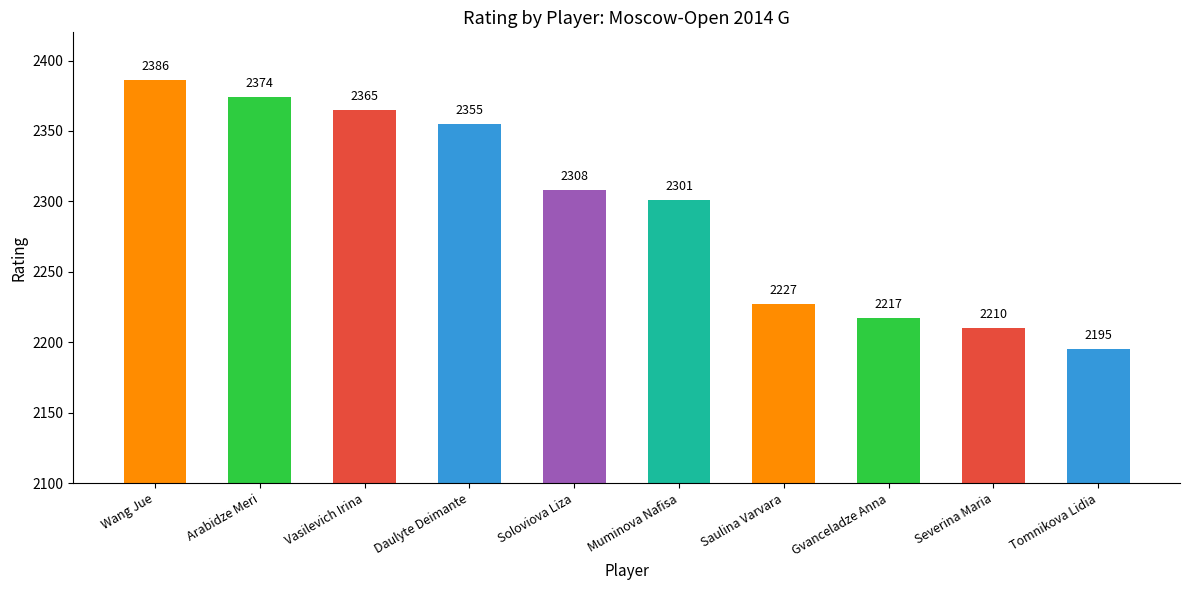

Count the number of categories in the chart.

10